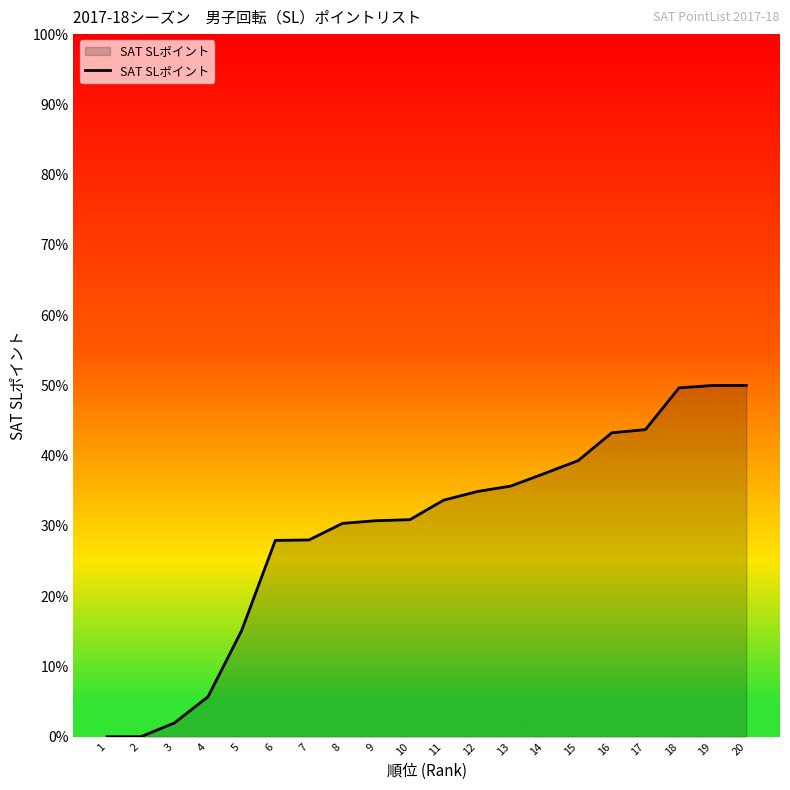

True or false: the data shows 27.9 at 6.

True